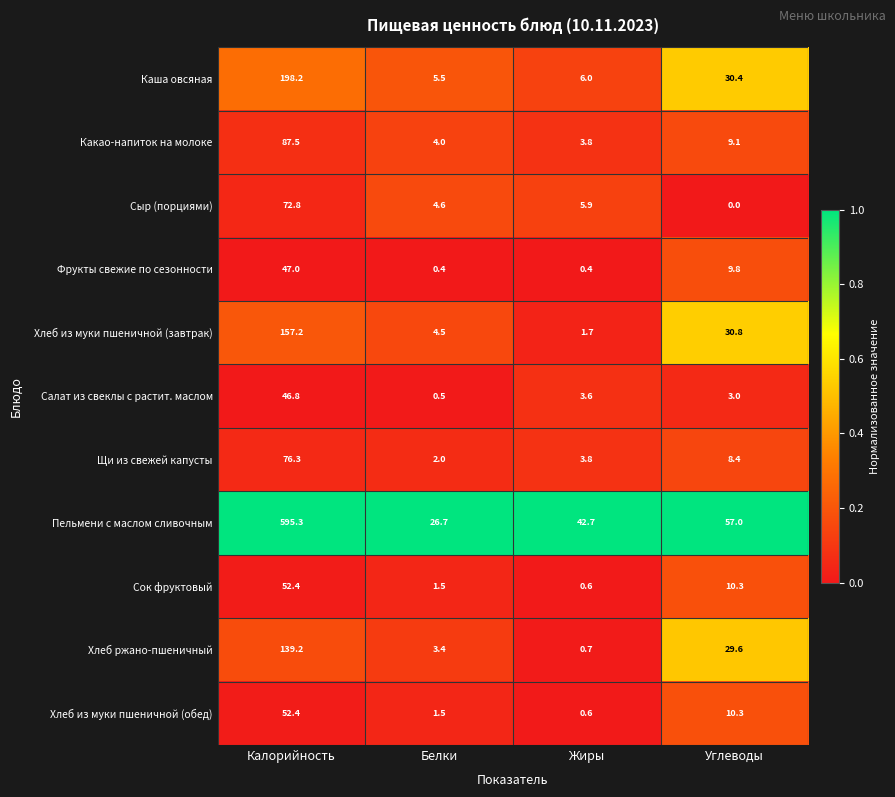

What is the difference between the second highest and minimum values in the Салат из свеклы с растит. маслом series?

3.1